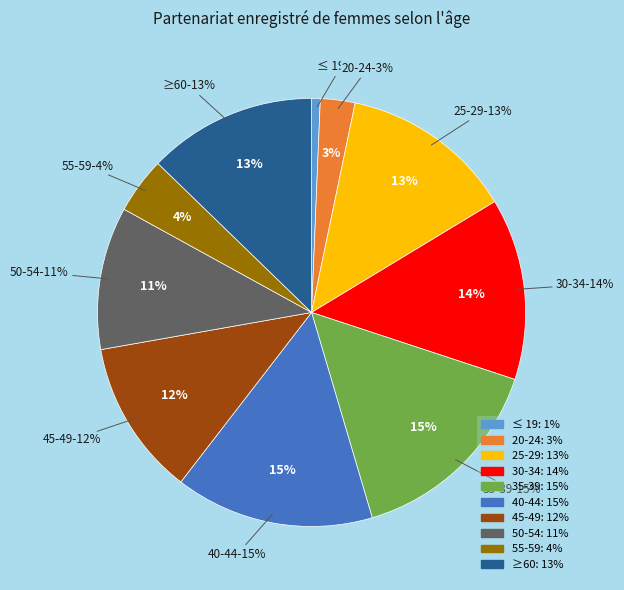

Is it true that ≤ 19 is 11% of the pie?

False